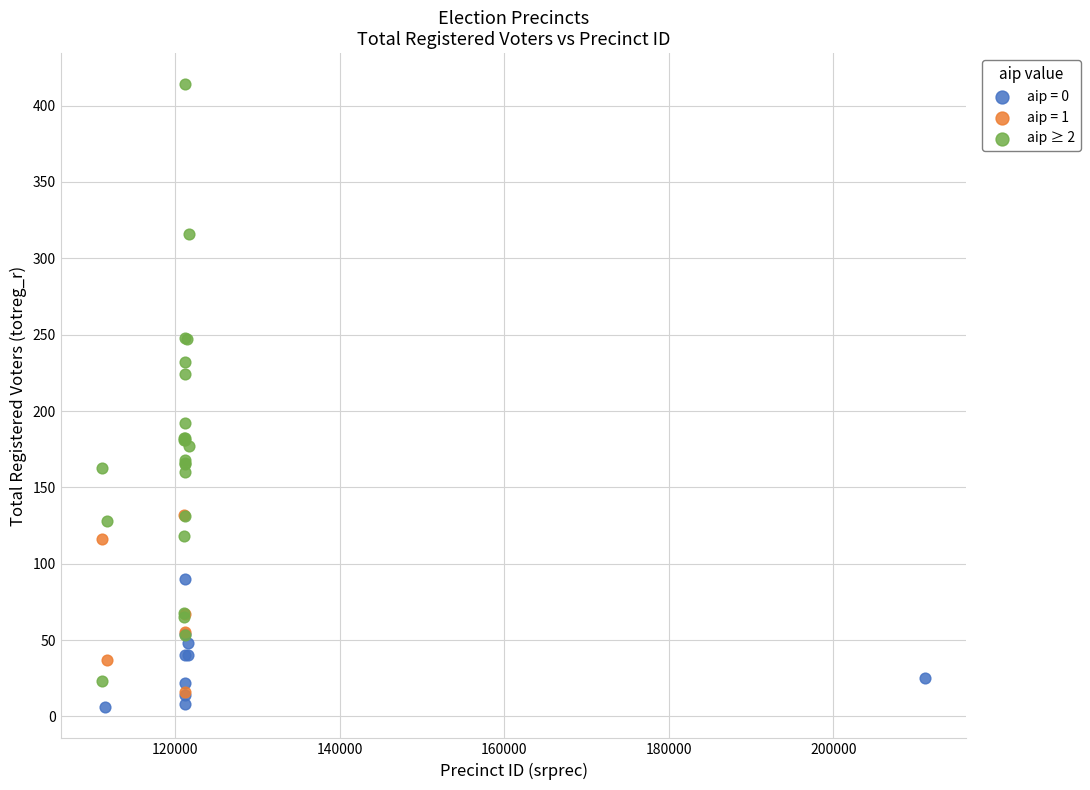

Which series reaches the maximum Y coordinate?

aip ≥ 2